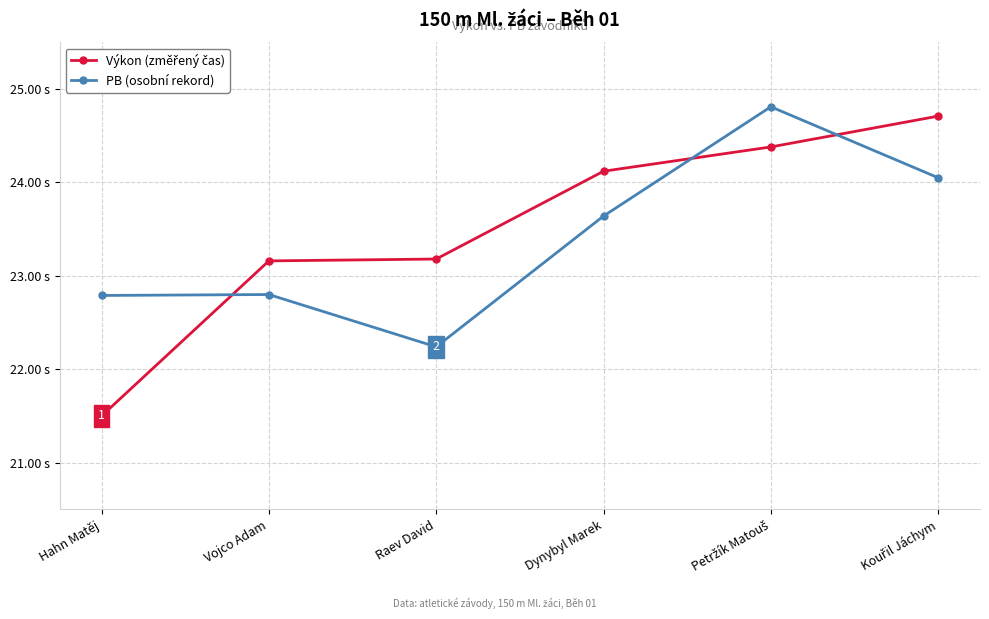

Does the chart have visible grid lines?

Yes